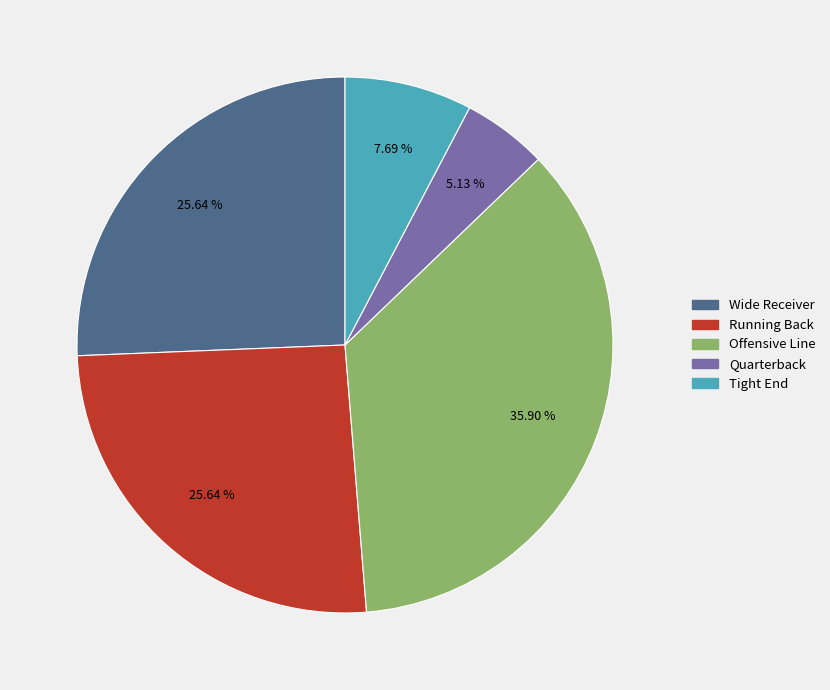

Does any single category account for the majority?

No